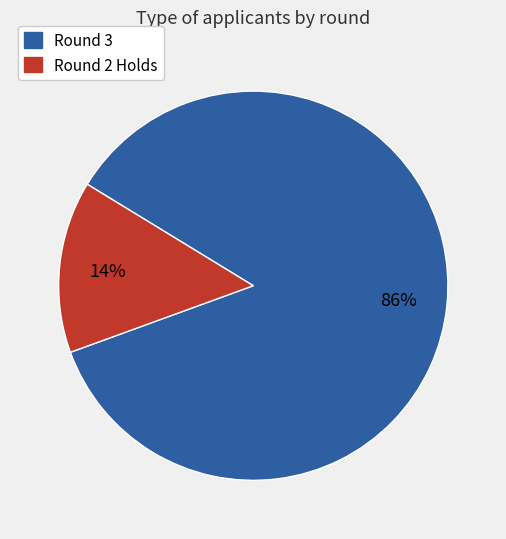

True or false: Round 3 accounts for 79% of the total.

False